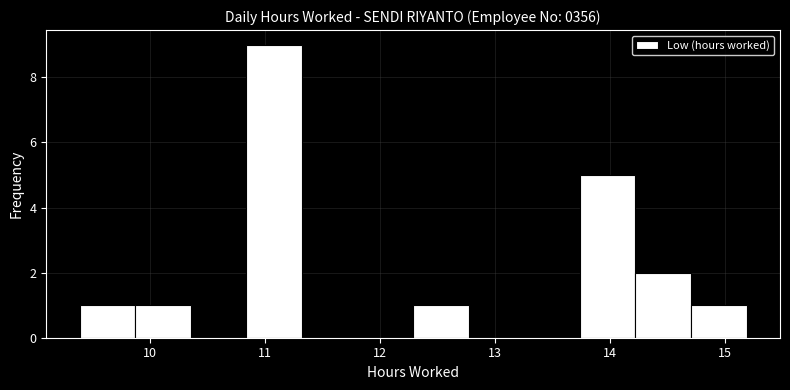

Reading left to right, transcribe this chart: for each bar, give the range it covers on the x-axis and its height. Neither the bar edges nor the heights are printed on the chart, so give them approximately, as read against the axes.

9.4 to 9.9: 1
9.9 to 10.4: 1
10.4 to 10.8: 0
10.8 to 11.3: 9
11.3 to 11.8: 0
11.8 to 12.3: 0
12.3 to 12.8: 1
12.8 to 13.3: 0
13.3 to 13.7: 0
13.7 to 14.2: 5
14.2 to 14.7: 2
14.7 to 15.2: 1